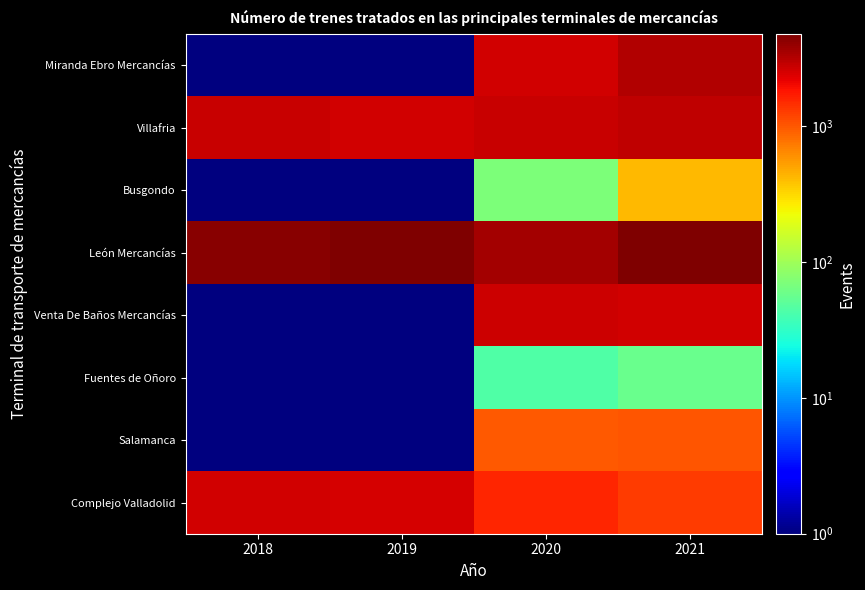

Which label corresponds to the smallest value in the chart?

2018